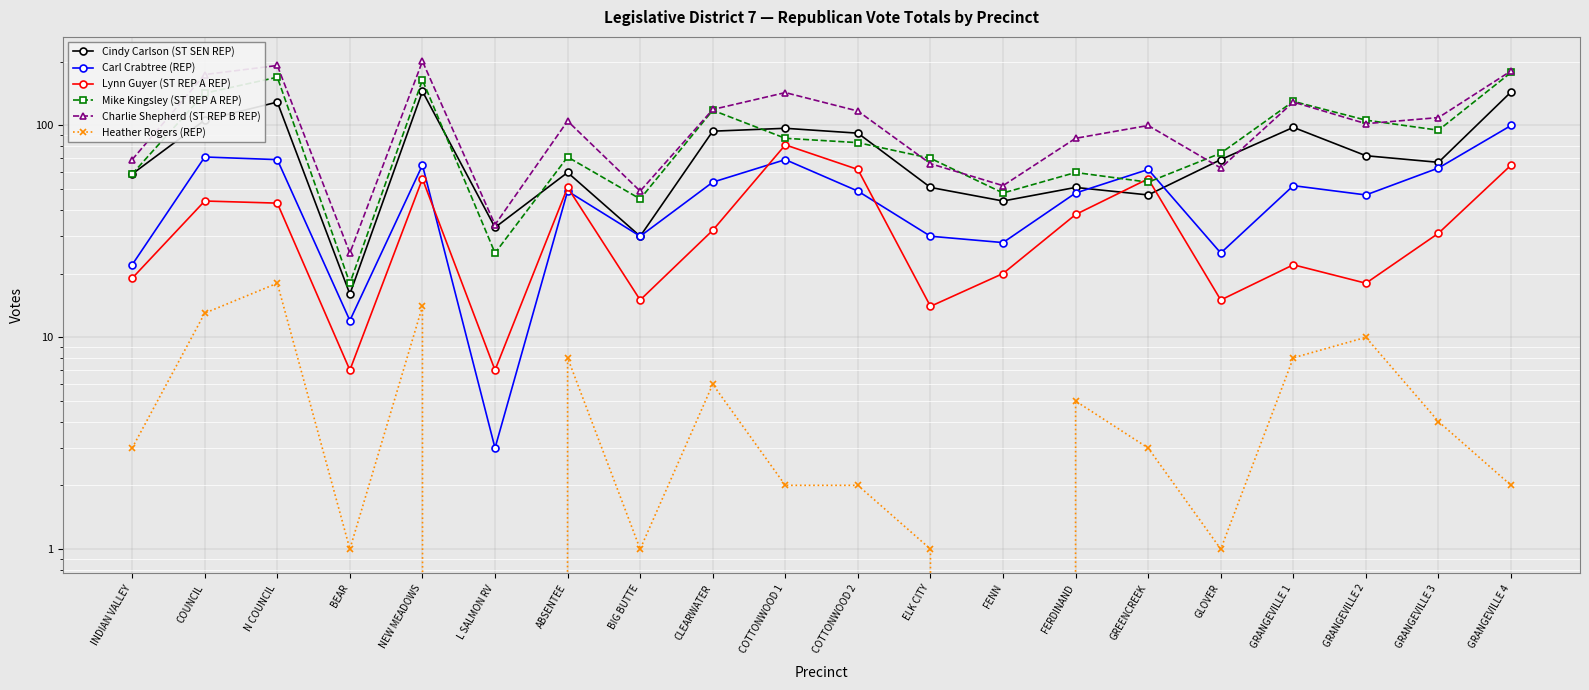

What is the highest value of the Mike Kingsley (ST REP A REP) series?

178